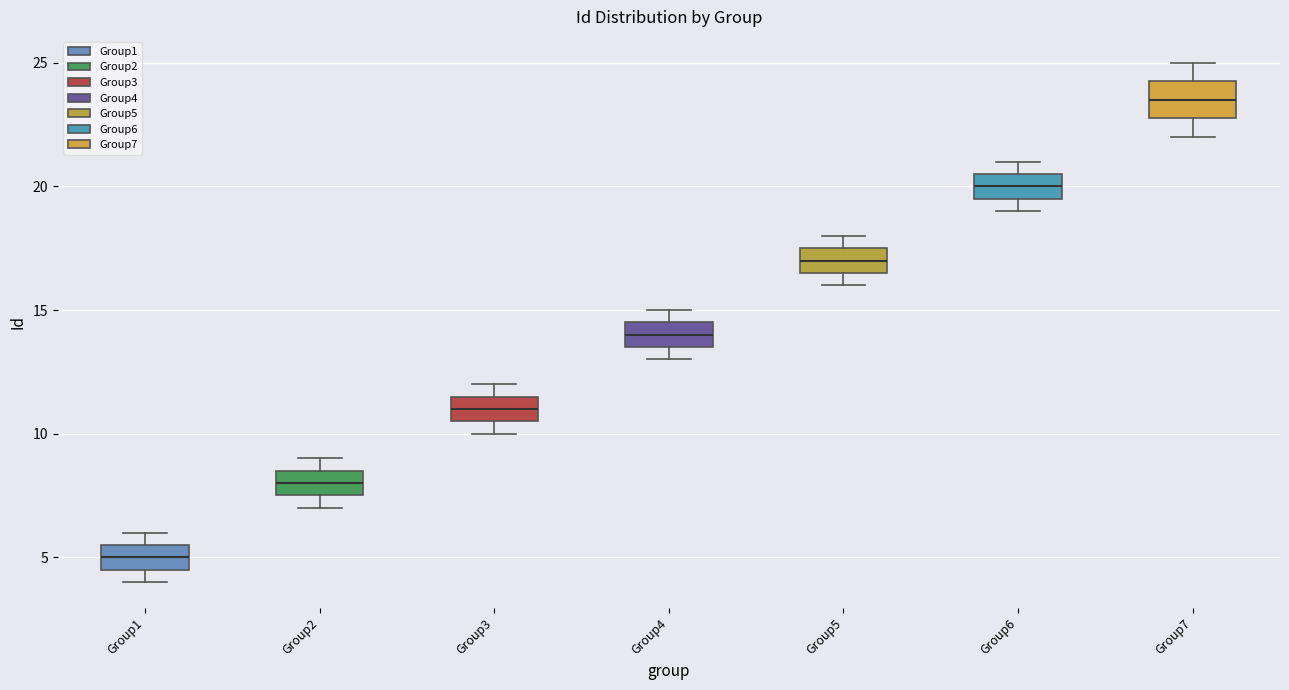

Reading left to right, transcribe this box plot: for each box, give where its median line is, the range the box spans, and where its two whiskers end, as read against the y-axis. The values are not printed on the chart, so give them approximately, as read against the axis.

Group1: median 5.0, box 4.5 to 5.5, whiskers 4.0 to 6.0
Group2: median 8.0, box 7.5 to 8.5, whiskers 7.0 to 9.0
Group3: median 11.0, box 10.5 to 11.5, whiskers 10.0 to 12.0
Group4: median 14.0, box 13.5 to 14.5, whiskers 13.0 to 15.0
Group5: median 17.0, box 16.5 to 17.5, whiskers 16.0 to 18.0
Group6: median 20.0, box 19.5 to 20.5, whiskers 19.0 to 21.0
Group7: median 23.5, box 23.0 to 24.5, whiskers 22.0 to 25.0